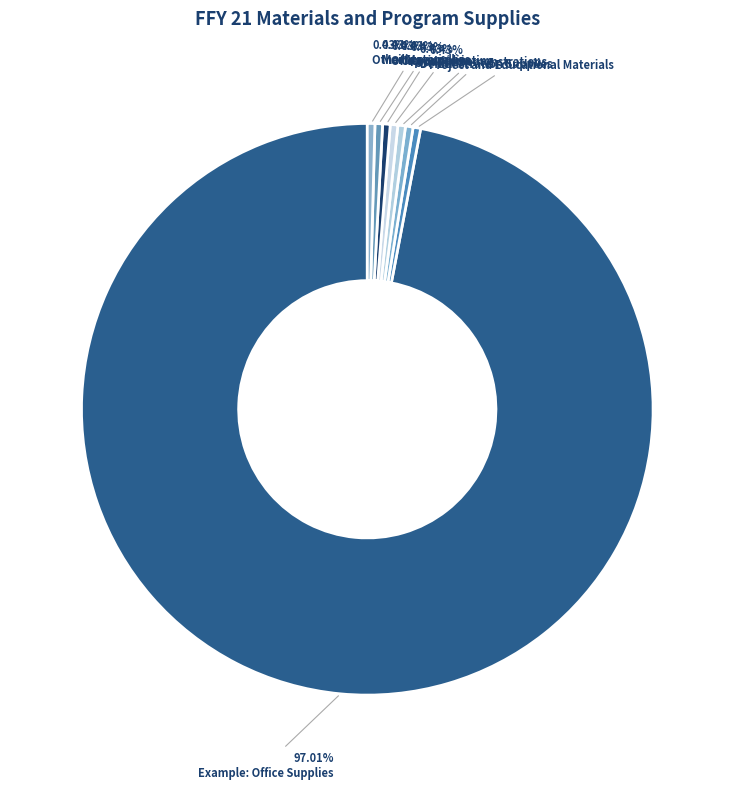

Rank the categories by value from lowest to highest.

Project and Educational Materials, Demonstration Supplies, Food for Demonstrations, Copying/printing - In office, Copying/printing - Out of office, Office supplies, Mailing supplies, Example: Office Supplies